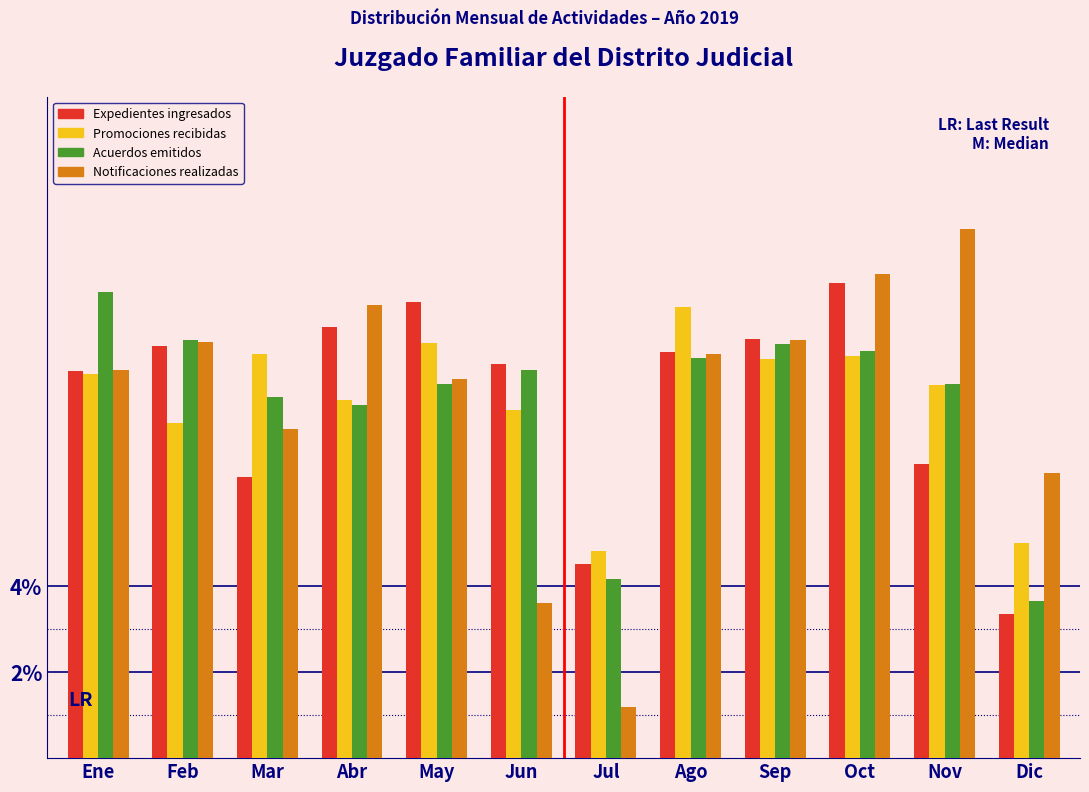

At which category does the chart reach its minimum across all series?

Jul